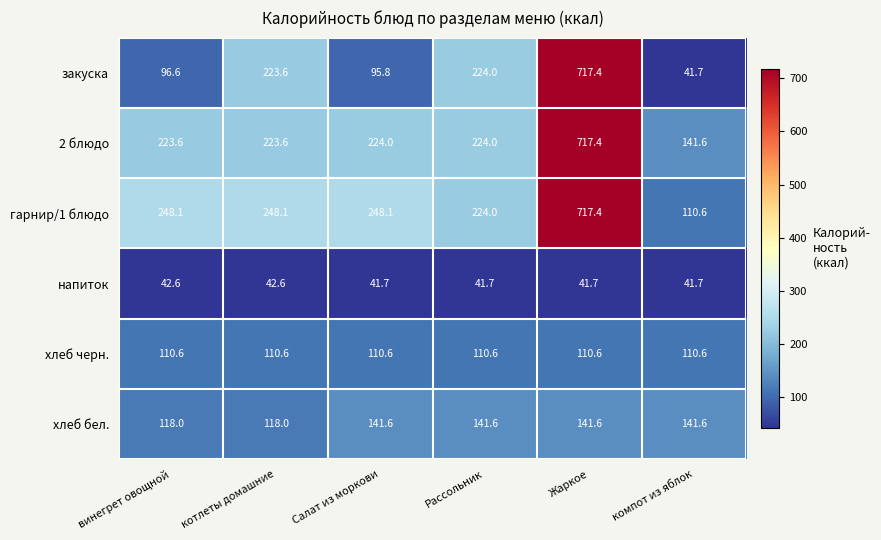

Which series changed the most between Салат из моркови and Жаркое?

закуска